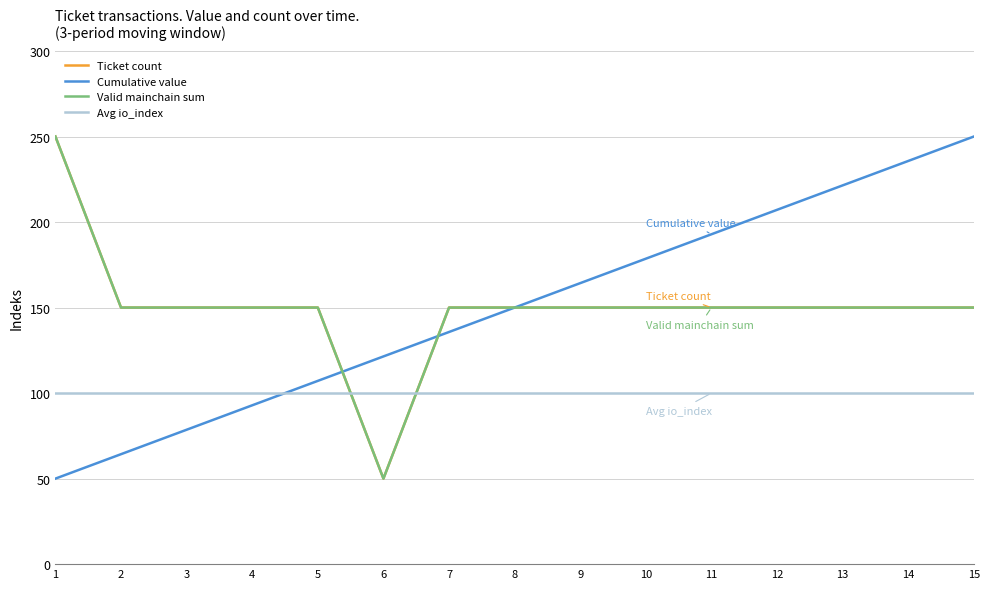

True or false: Valid mainchain sum and Ticket count cross at least once.

False